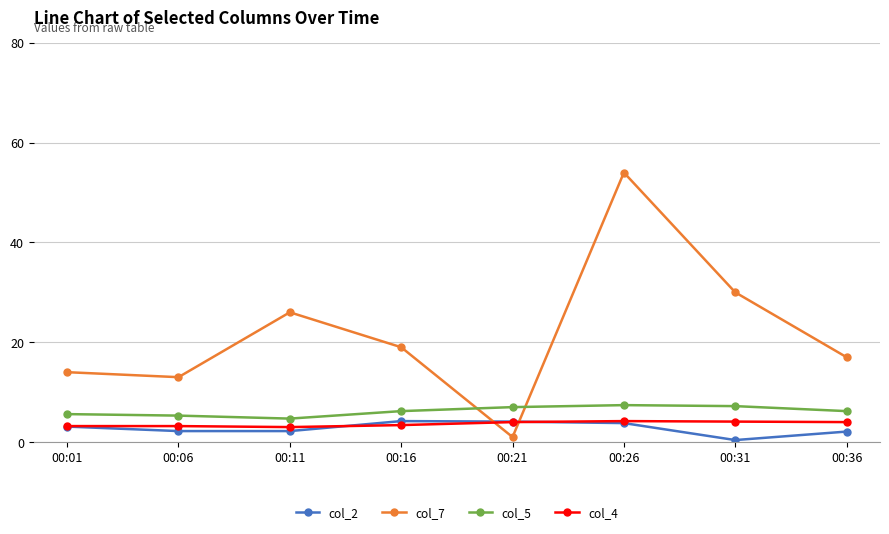

Which series has the largest range (max minus min)?

col_7